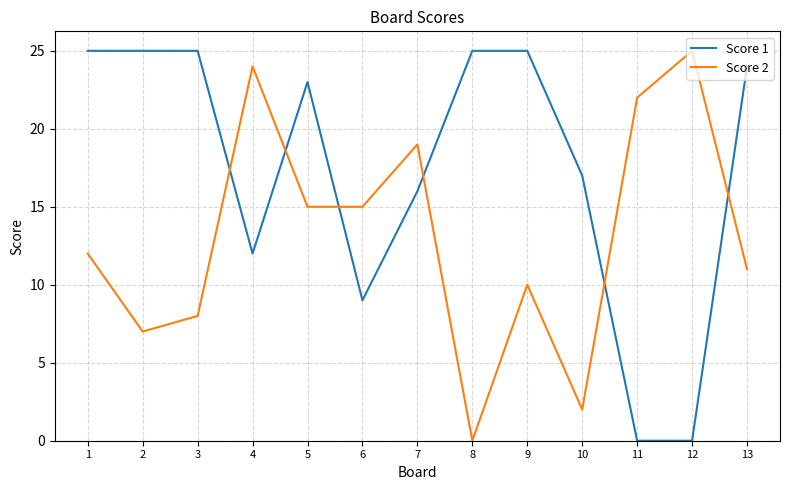

What are all the series names shown in the legend?

Score 1, Score 2